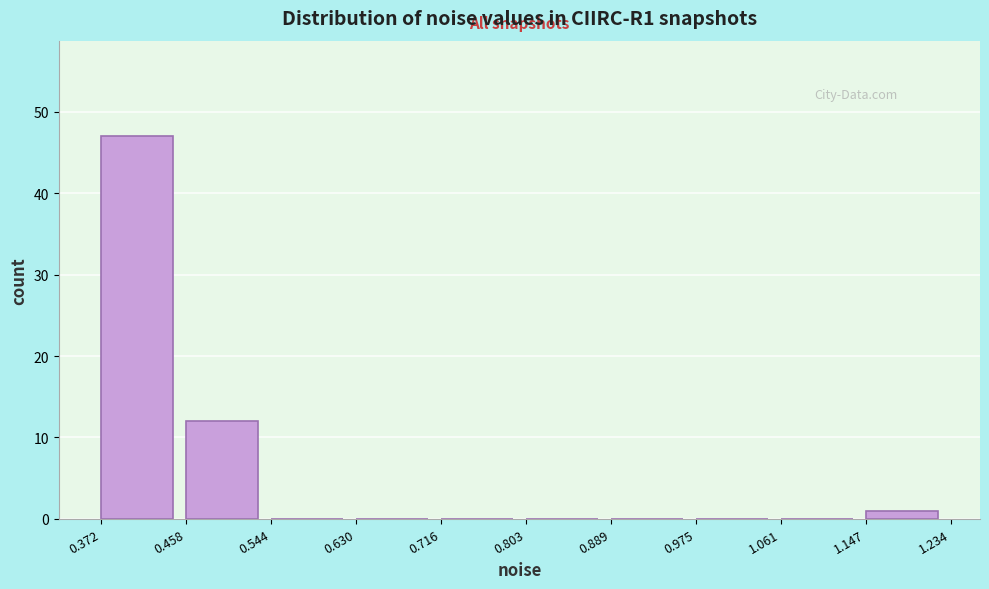

Which range on the x-axis has the tallest bar?

0.372 to 0.458